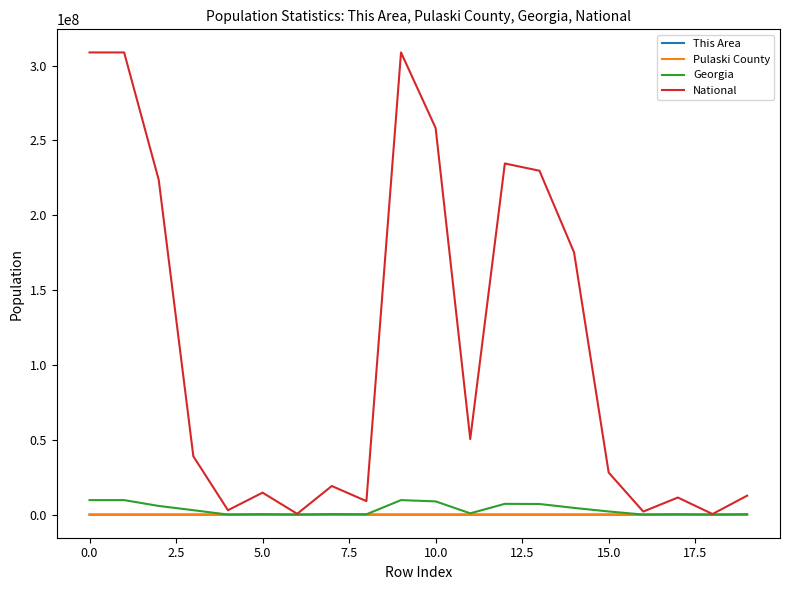

Does the chart have visible grid lines?

No